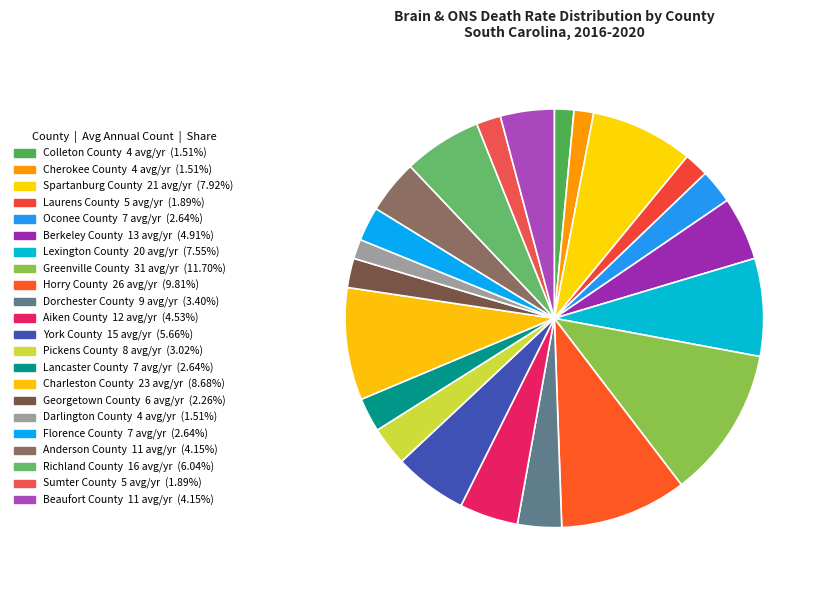

Does Laurens County represent more than half of the total?

No